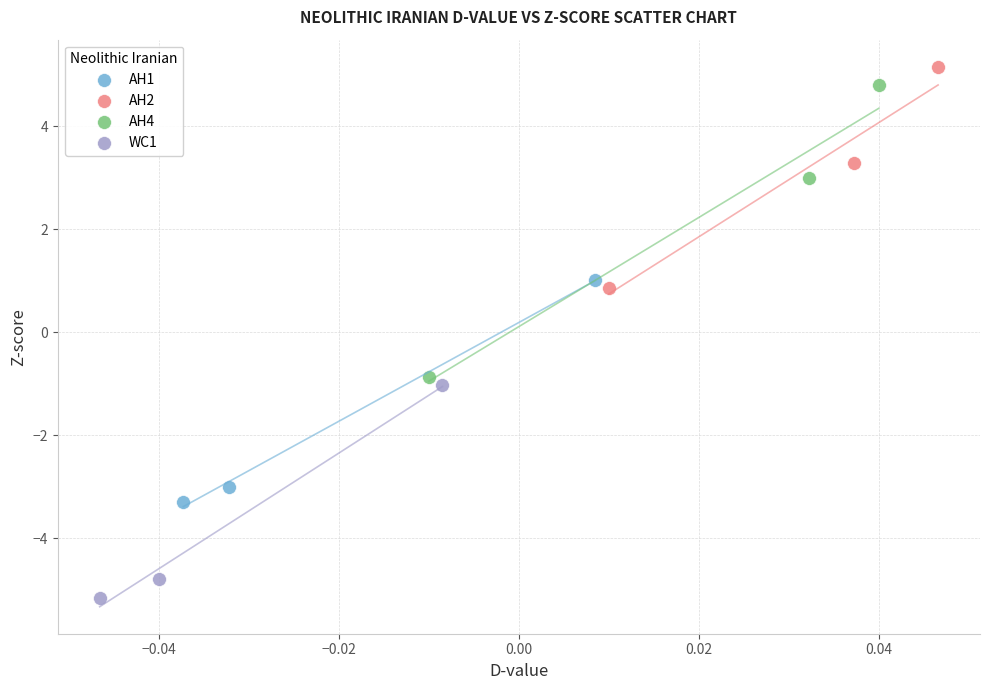

Which series has the widest spread of Y values?

AH4